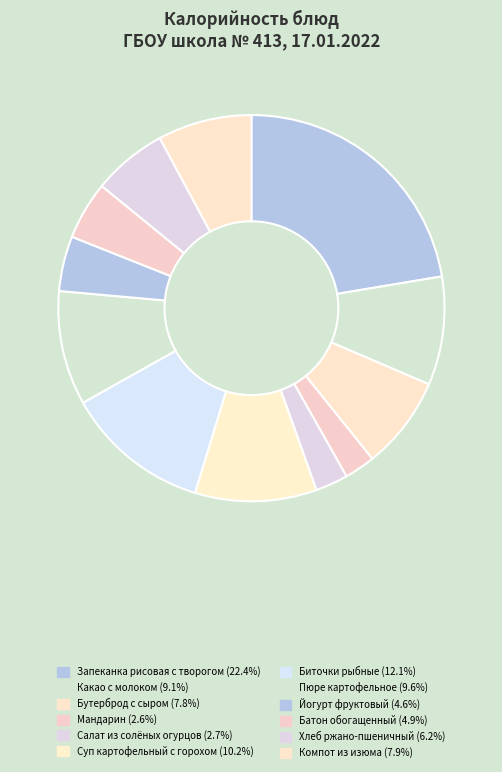

The Пюре картофельное slice represents 10% of the pie. True or false?

True